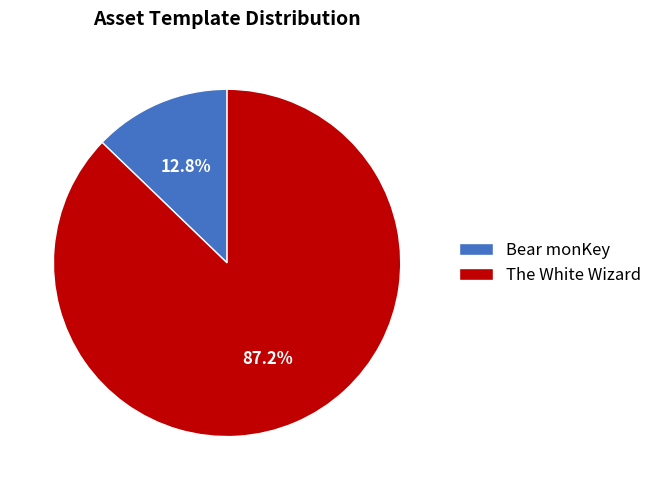

Rank the categories by value from highest to lowest.

The White Wizard, Bear monKey